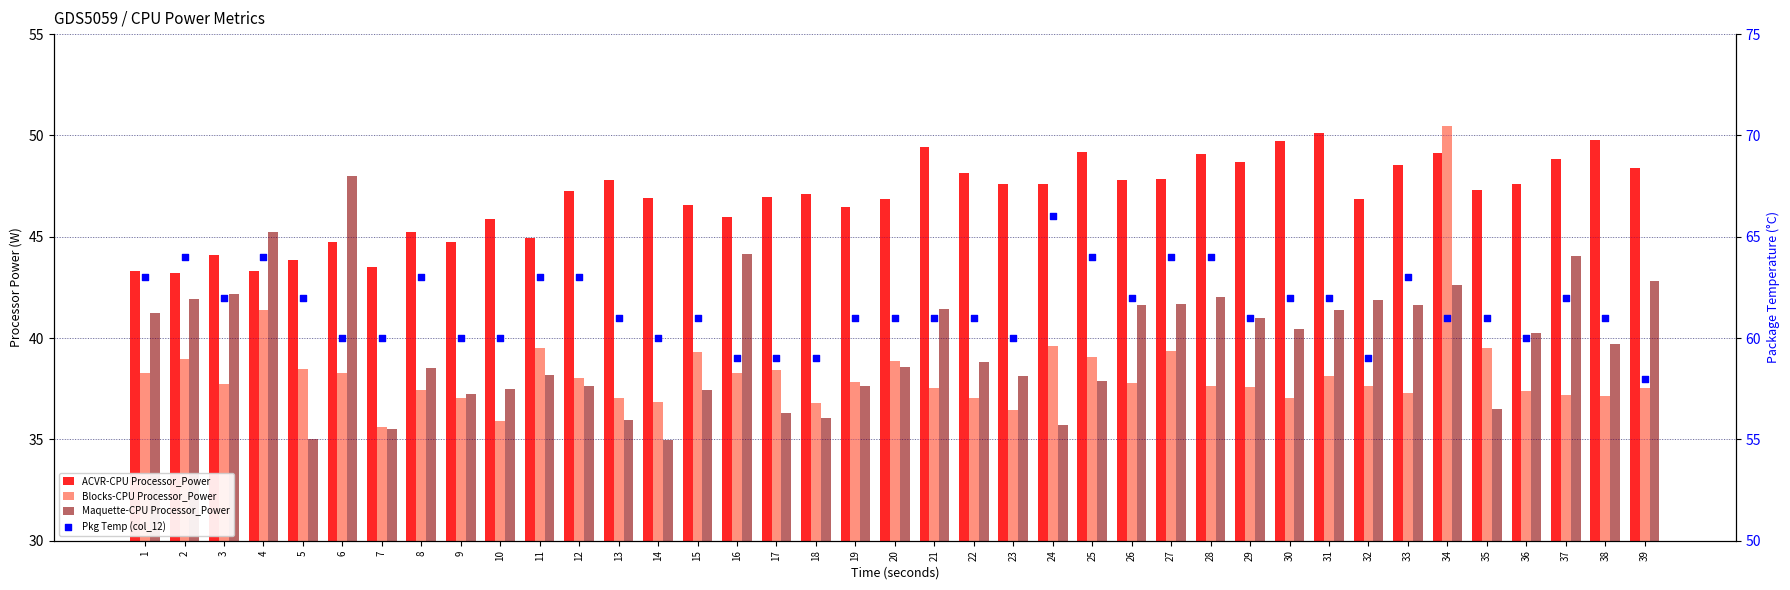

What is the total value across all series at 29?

188.3